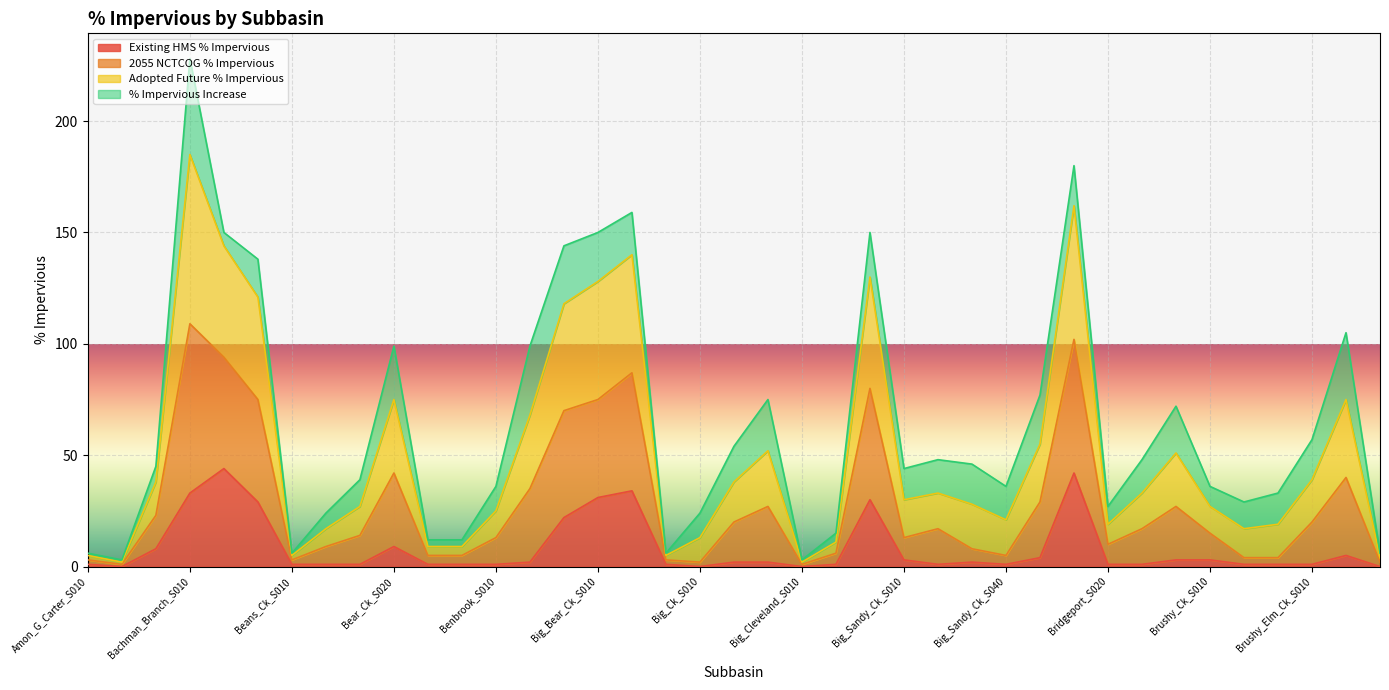

At which category is the sum across all series the highest?

Bachman_Branch_S010